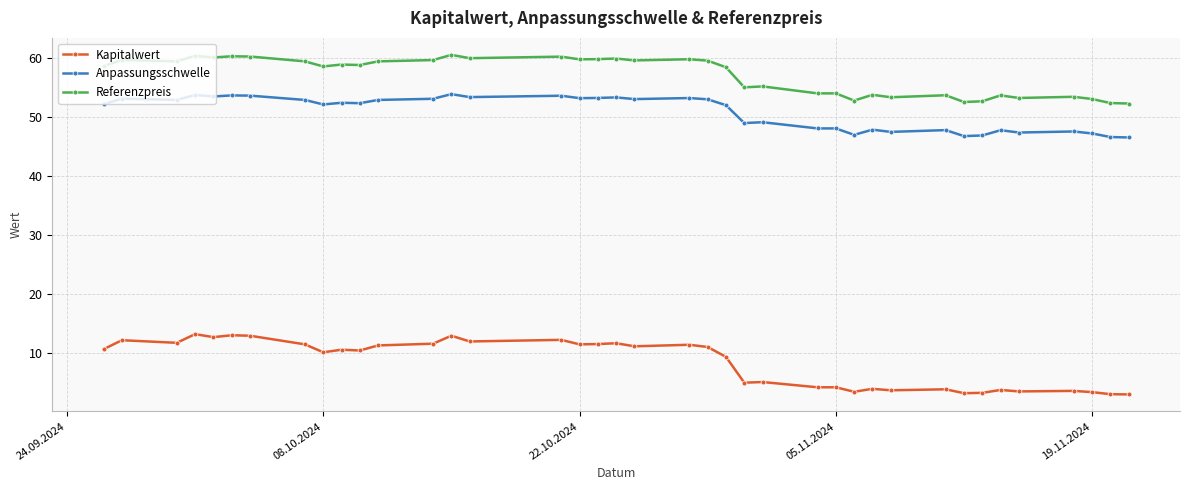

Which series has the widest spread of values?

Kapitalwert